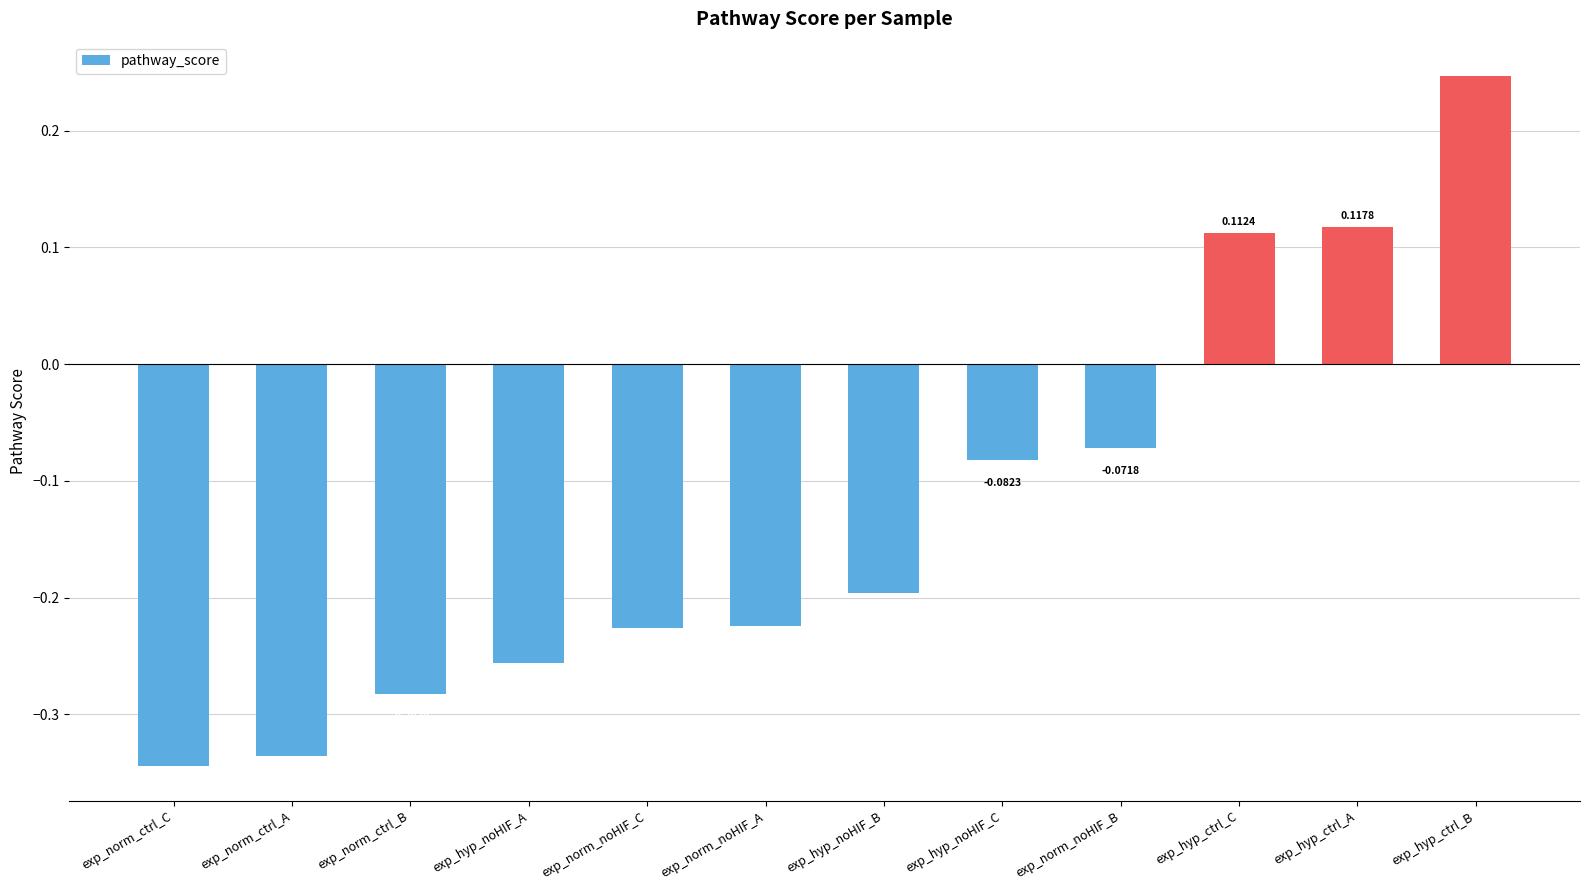

How many bars are there in total?

12